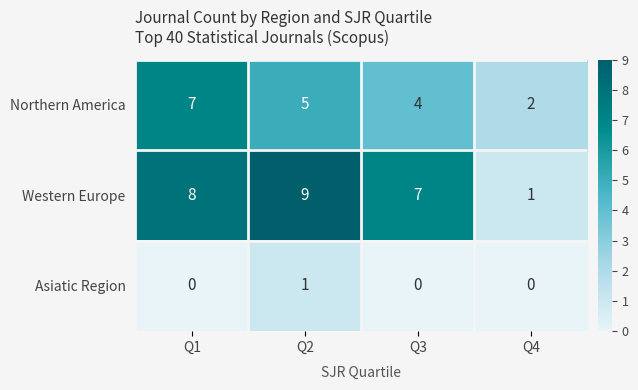

Is the value of Western Europe at Q4 greater than the value of Northern America at Q2?

No